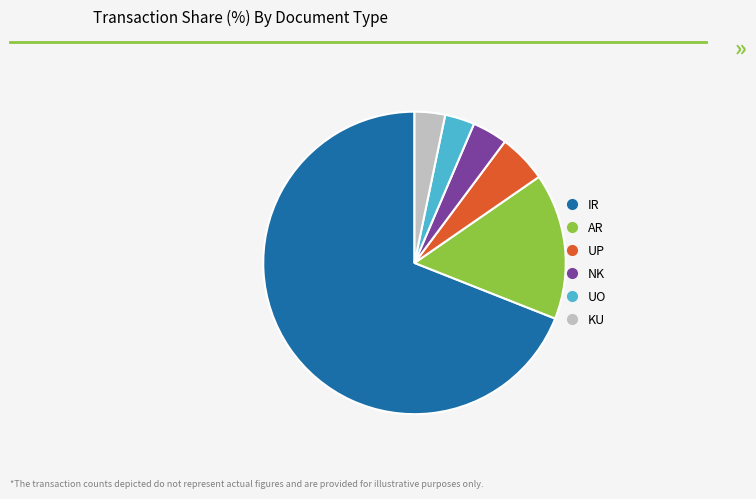

What is the largest slice in the pie chart?

IR